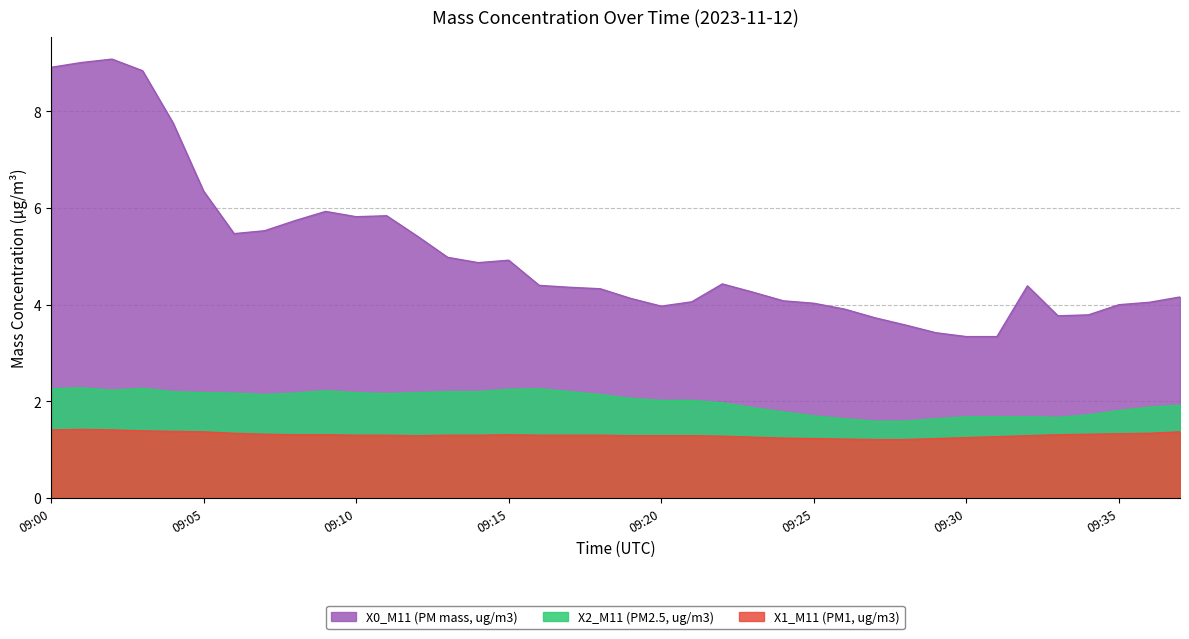

True or false: X1_M11 (PM1, ug/m3) and X2_M11 (PM2.5, ug/m3) cross at least once.

False